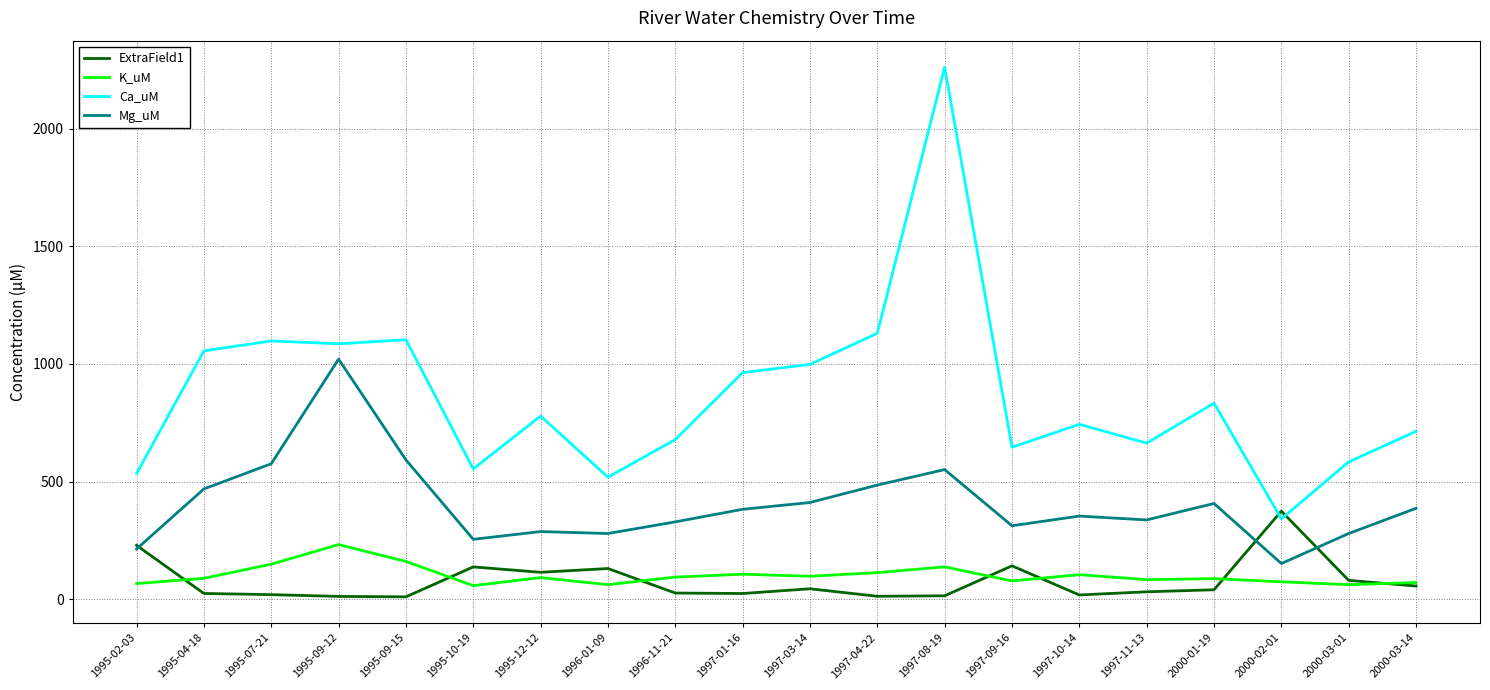

At which category does the chart reach its peak across all series?

1997-08-19